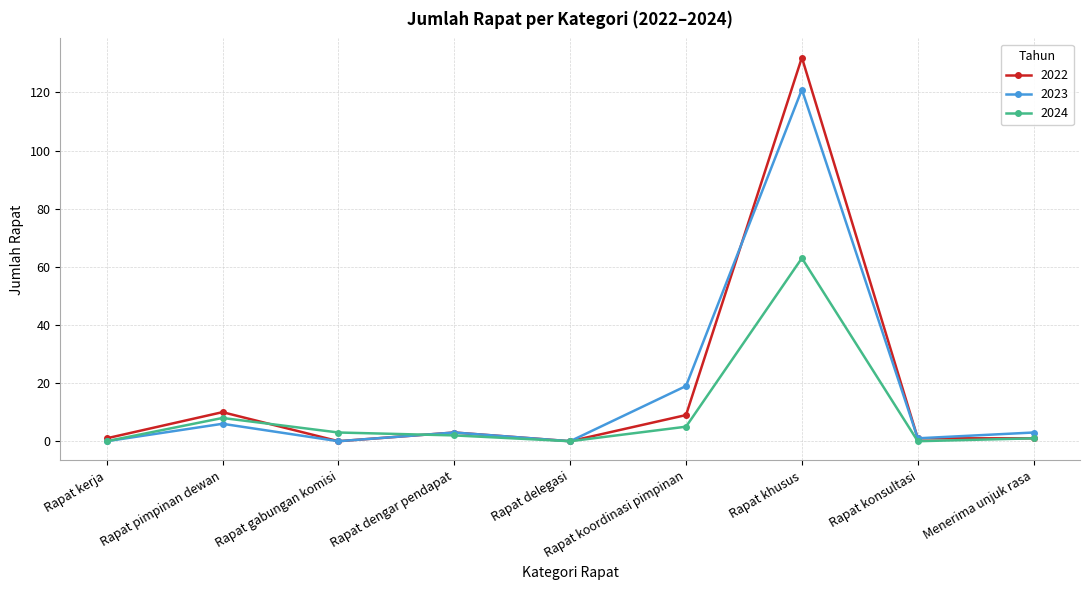

Reading left to right, what are all the values shown in this chart?

2022: Rapat kerja=1	Rapat pimpinan dewan=10	Rapat gabungan komisi=0	Rapat dengar pendapat=3	Rapat delegasi=0	Rapat koordinasi pimpinan=9	Rapat khusus=132	Rapat konsultasi=1	Menerima unjuk rasa=1
2023: Rapat kerja=0	Rapat pimpinan dewan=6	Rapat gabungan komisi=0	Rapat dengar pendapat=3	Rapat delegasi=0	Rapat koordinasi pimpinan=19	Rapat khusus=121	Rapat konsultasi=1	Menerima unjuk rasa=3
2024: Rapat kerja=0	Rapat pimpinan dewan=8	Rapat gabungan komisi=3	Rapat dengar pendapat=2	Rapat delegasi=0	Rapat koordinasi pimpinan=5	Rapat khusus=63	Rapat konsultasi=0	Menerima unjuk rasa=1